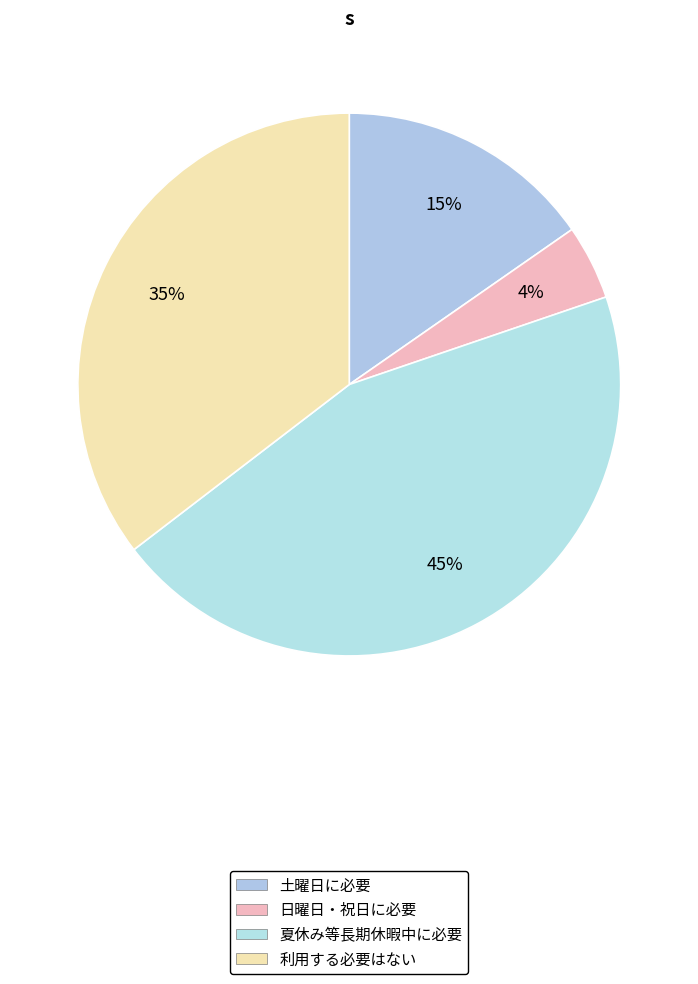

Which category has the smallest portion of the pie?

日曜日・祝日に必要